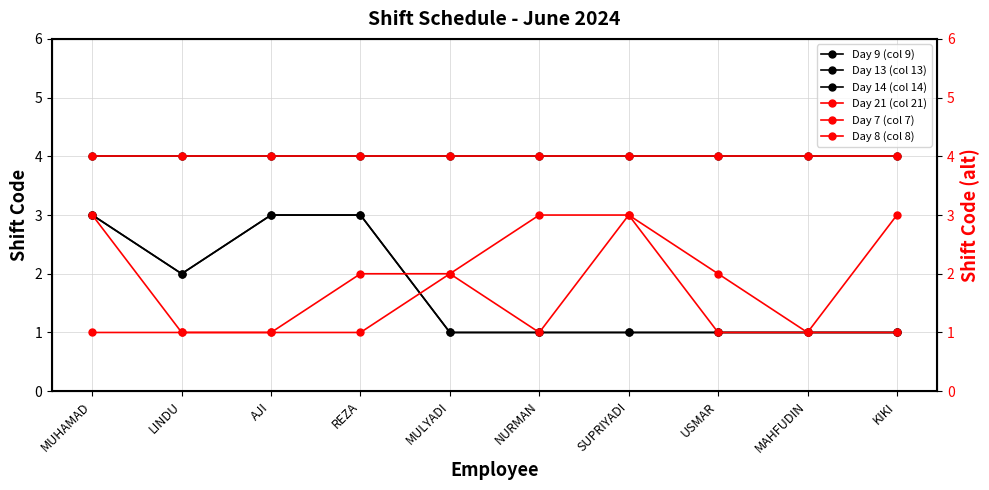

Which has a higher value, KIKI or NURMAN?

KIKI